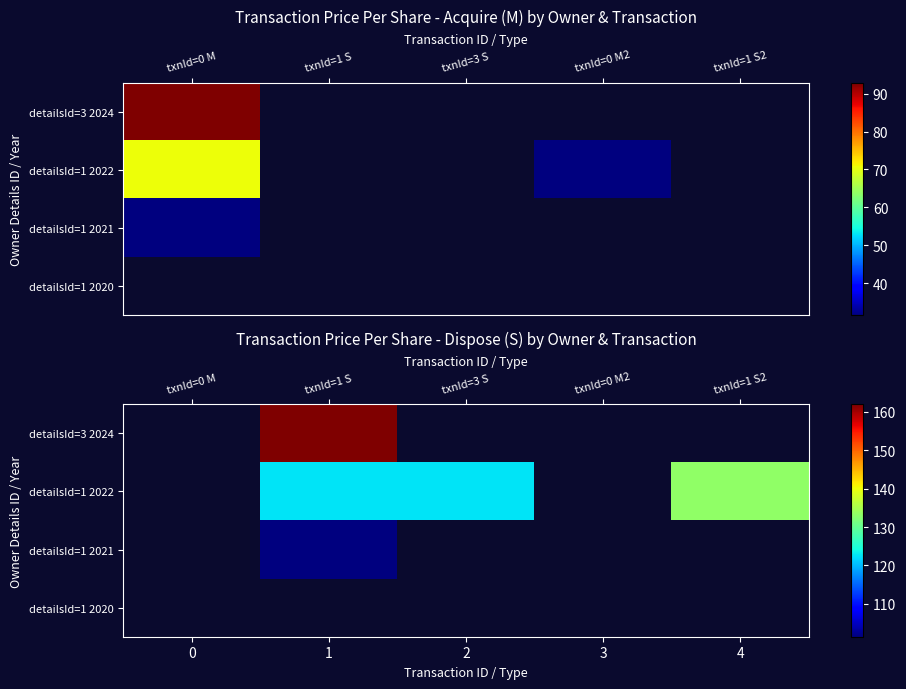

Which has a higher value, txnId=1 S or txnId=1 S2?

txnId=1 S2